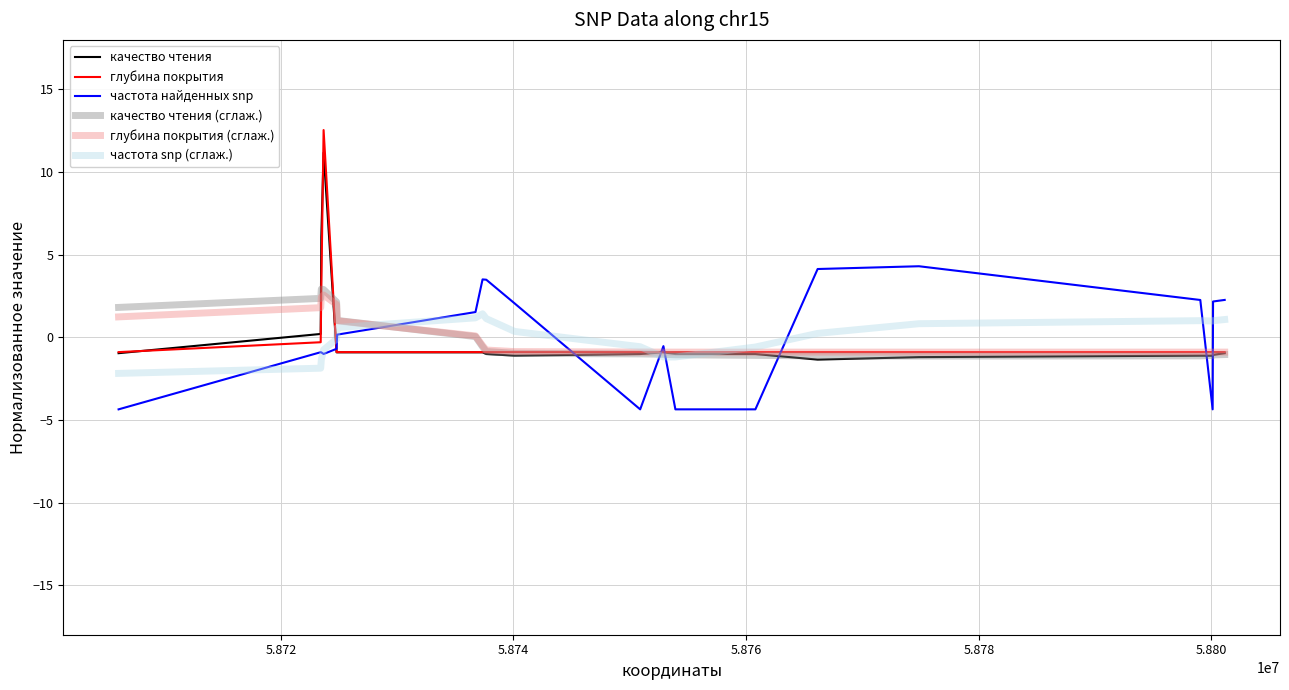

True or false: качество чтения (сглаж.) and частота найденных snp cross at least once.

True